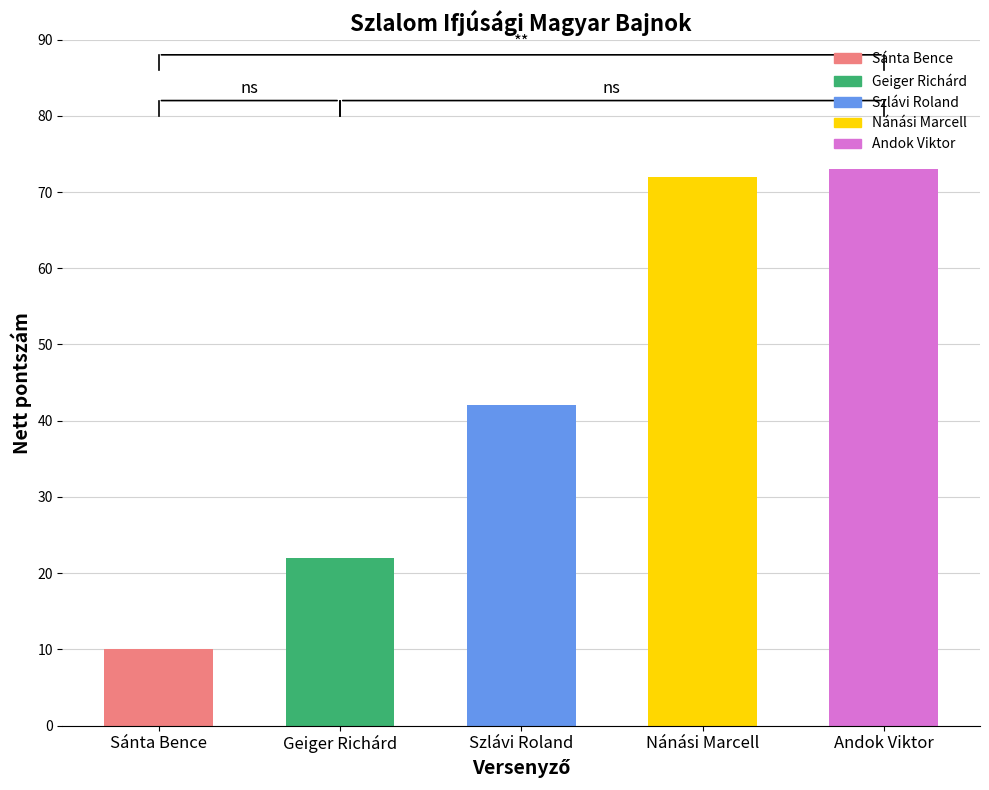

What is the change in value from Sánta Bence to Geiger Richárd?

+12